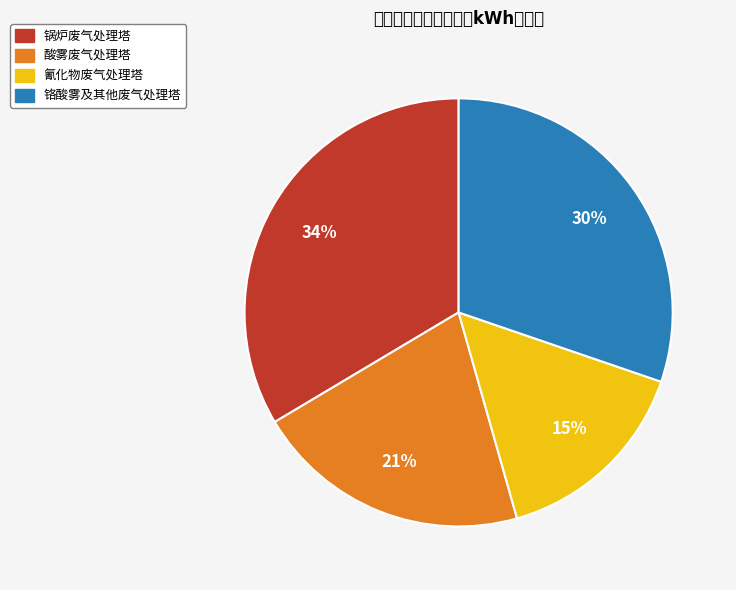

How many slices are in this pie chart?

4